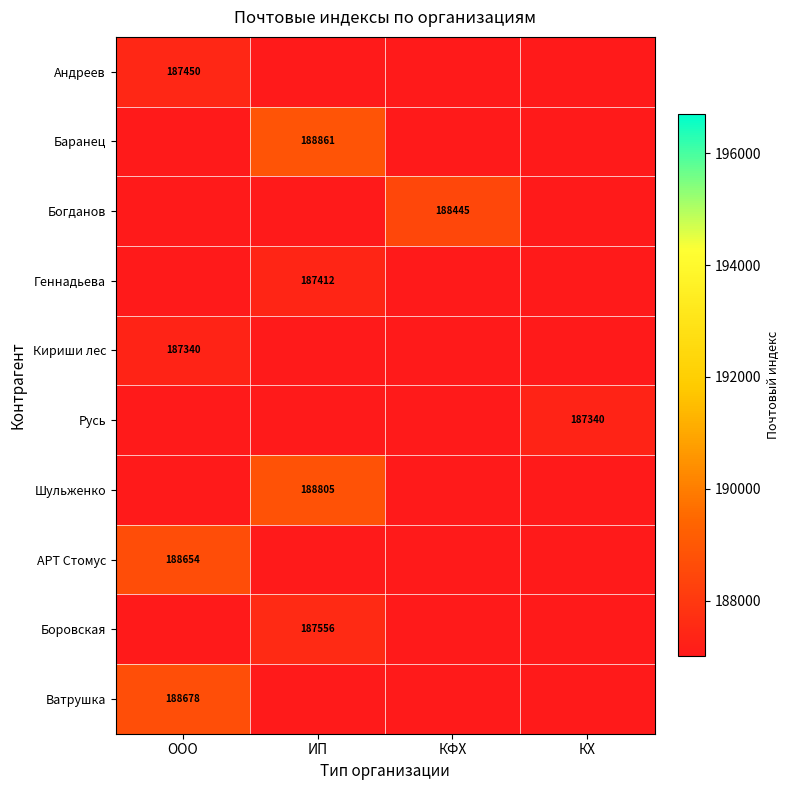

List the labels in order of Шульженко value, smallest first.

ООО, КФХ, КХ, ИП